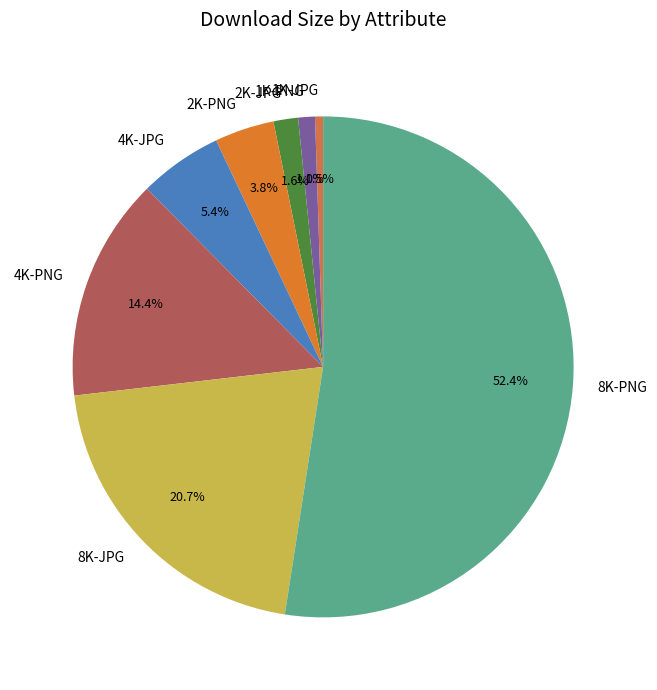

How many segments does this pie chart have?

8